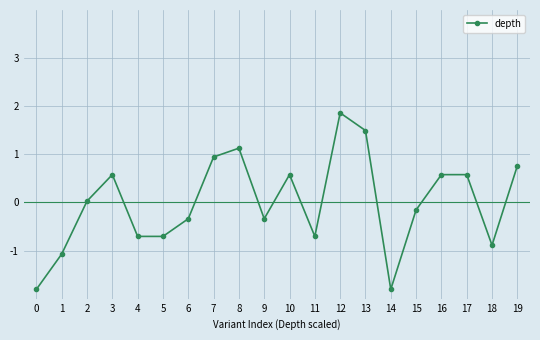

Read the value at 5.

-0.7